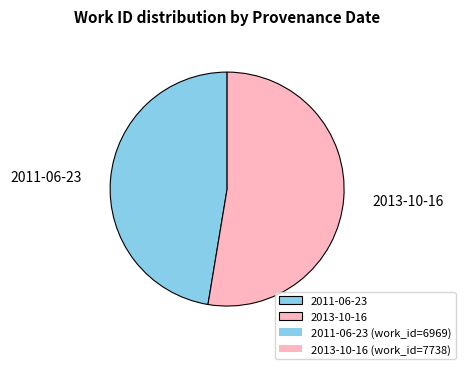

How many segments does this pie chart have?

2